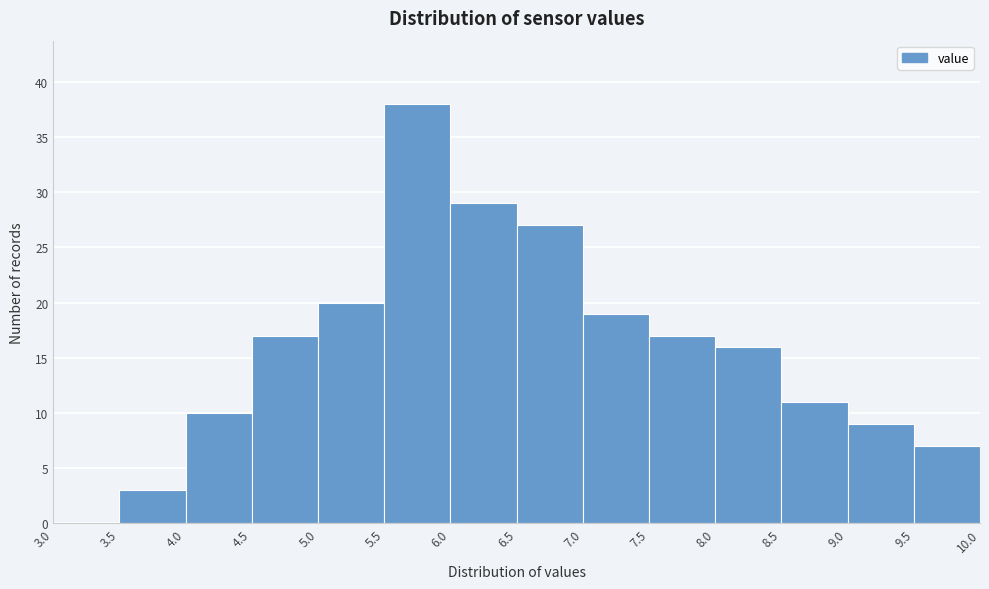

Reading left to right, transcribe this chart: for each bar, give the range it covers on the x-axis and its height. The values are not printed on the chart, so give them approximately, as read against the axis.

3.0 to 3.5: 0
3.5 to 4.0: 3
4.0 to 4.5: 10
4.5 to 5.0: 17
5.0 to 5.5: 20
5.5 to 6.0: 38
6.0 to 6.5: 29
6.5 to 7.0: 27
7.0 to 7.5: 19
7.5 to 8.0: 17
8.0 to 8.5: 16
8.5 to 9.0: 11
9.0 to 9.5: 9
9.5 to 10.0: 7